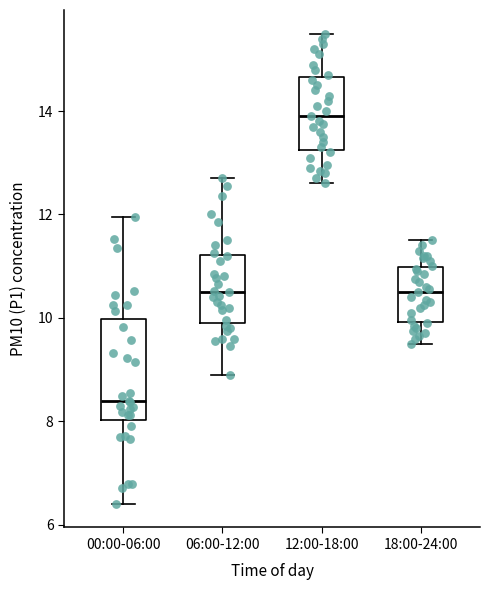

Reading left to right, transcribe this box plot: for each box, give where its median line is, the range the box spans, and where its two whiskers end, as read against the y-axis. The values are not printed on the chart, so give them approximately, as read against the axis.

00:00-06:00: median 8.4, box 8.0 to 10.0, whiskers 6.4 to 12.0
06:00-12:00: median 10.6, box 10.0 to 11.2, whiskers 9.0 to 12.8
12:00-18:00: median 14.0, box 13.2 to 14.6, whiskers 12.6 to 15.6
18:00-24:00: median 10.6, box 10.0 to 11.0, whiskers 9.6 to 11.6